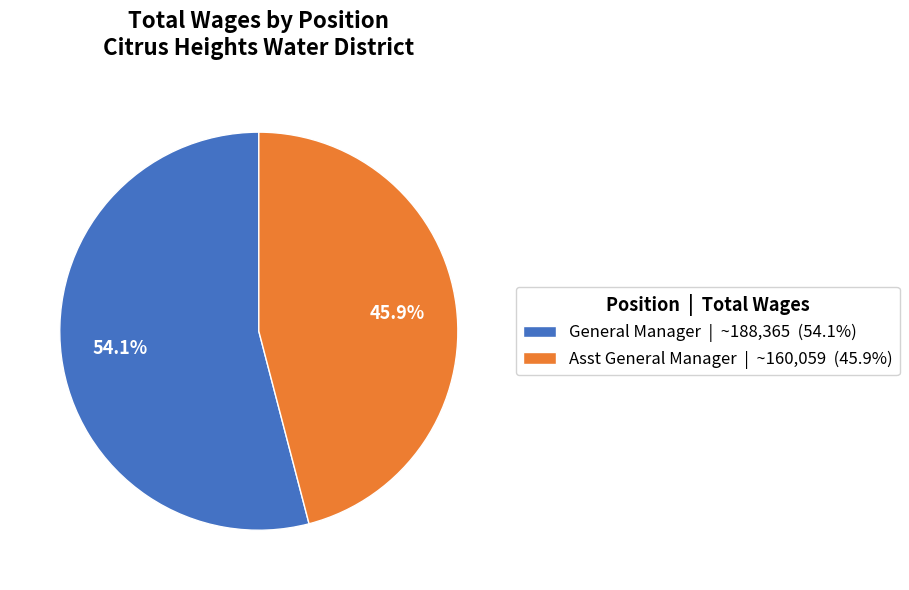

To the nearest percent, what is the difference between the largest and smallest slice percentages?

8%